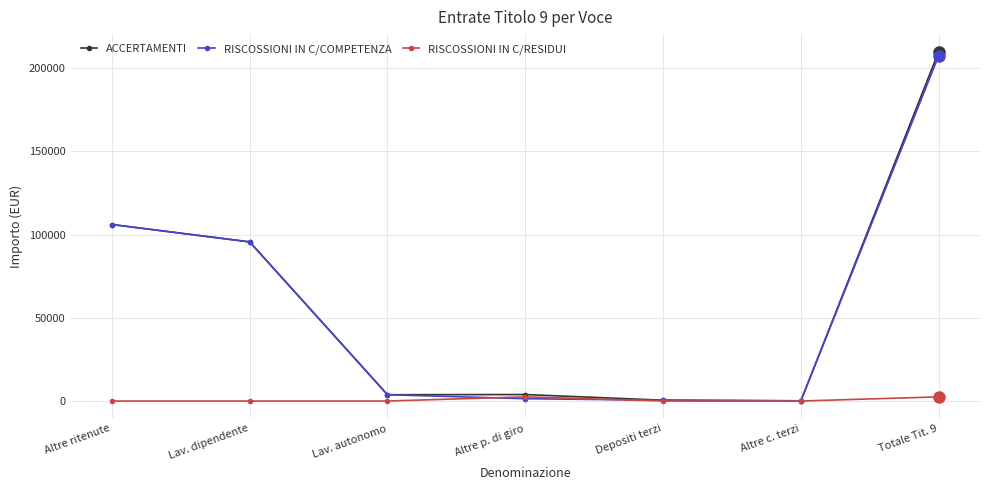

True or false: RISCOSSIONI IN C/COMPETENZA has a value of 95566.3 at Lav. dipendente.

True